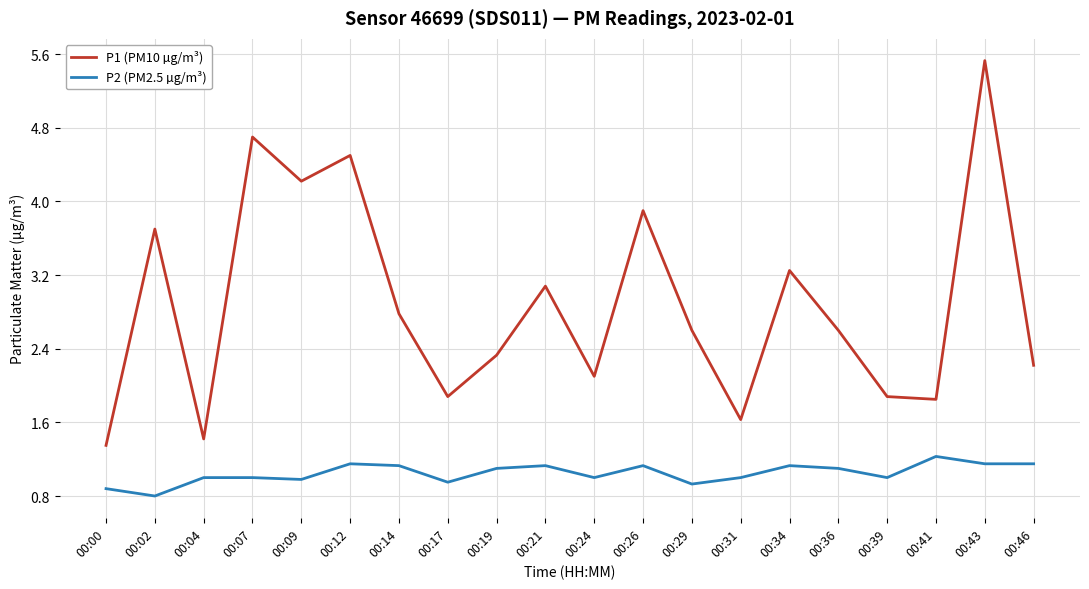

What is the highest value of the P1 (PM10 µg/m³) series?

5.5